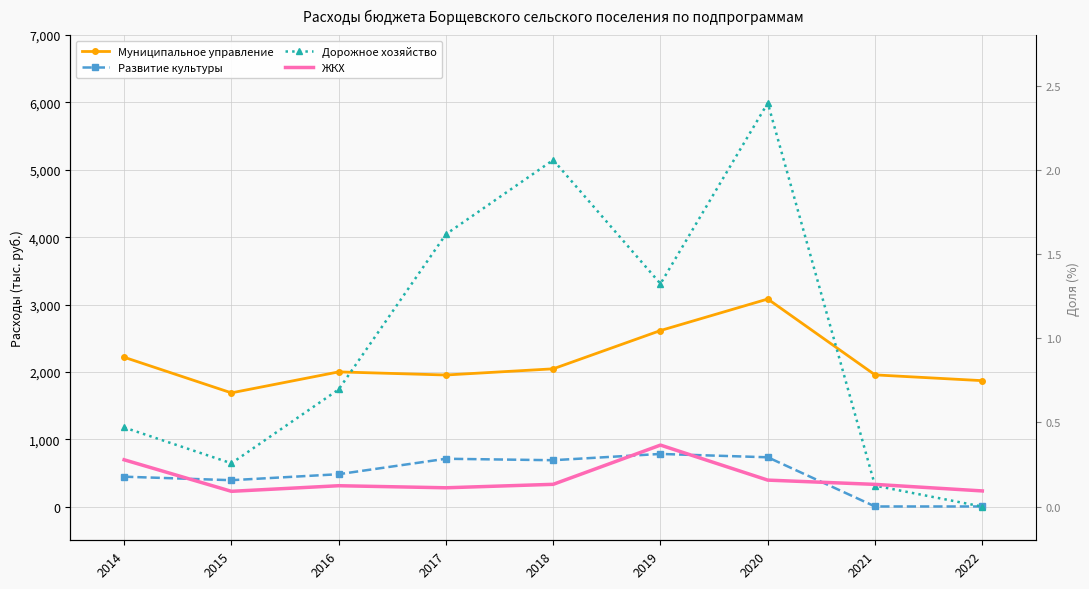

Is the value of ЖКХ at 2017 greater than the value of Дорожное хозяйство at 2014?

No